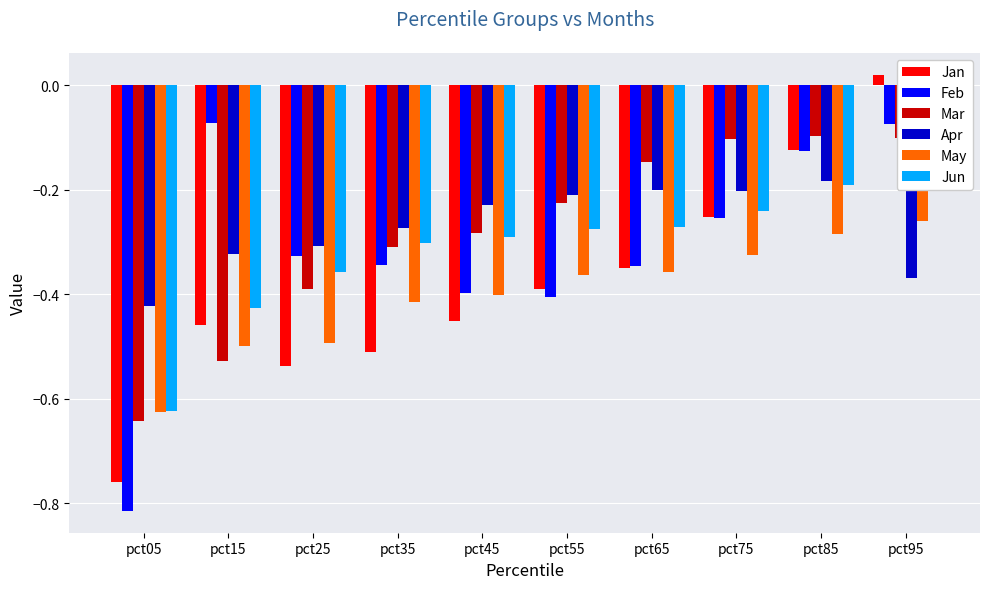

Are the bars horizontal?

No